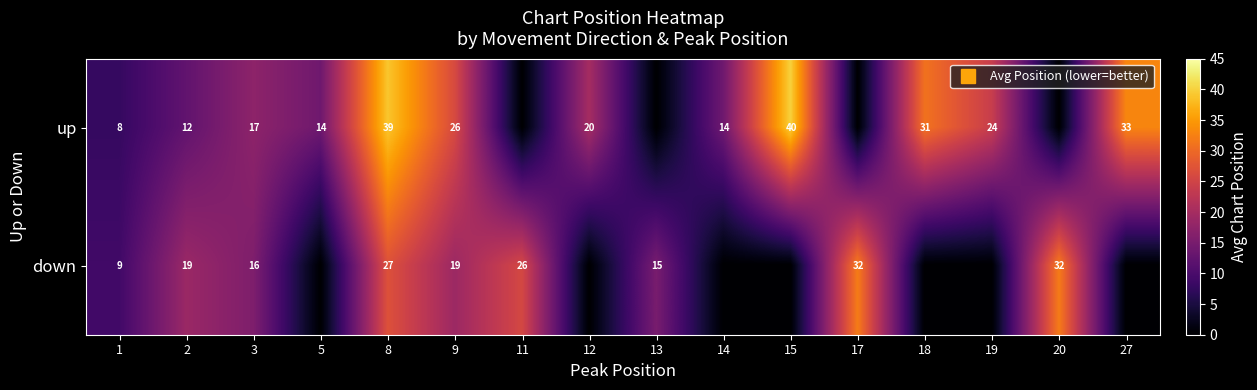

True or false: down has a value of 12.2 at 1.

False